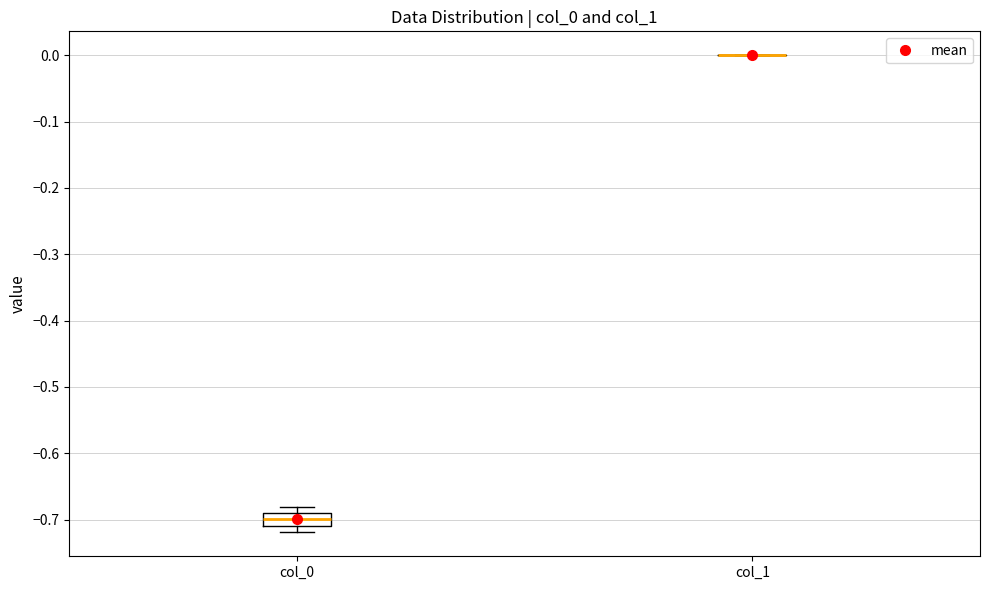

Where is the lower edge of the box for col_0 on the y-axis? The values are not printed on the chart, so give them approximately, as read against the axis.

-0.71